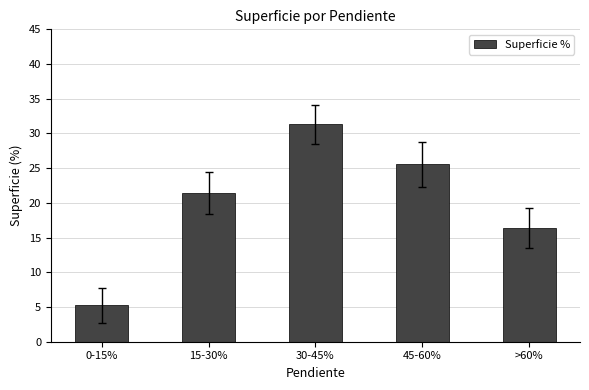

What is the minimum value shown in the chart?

5.3